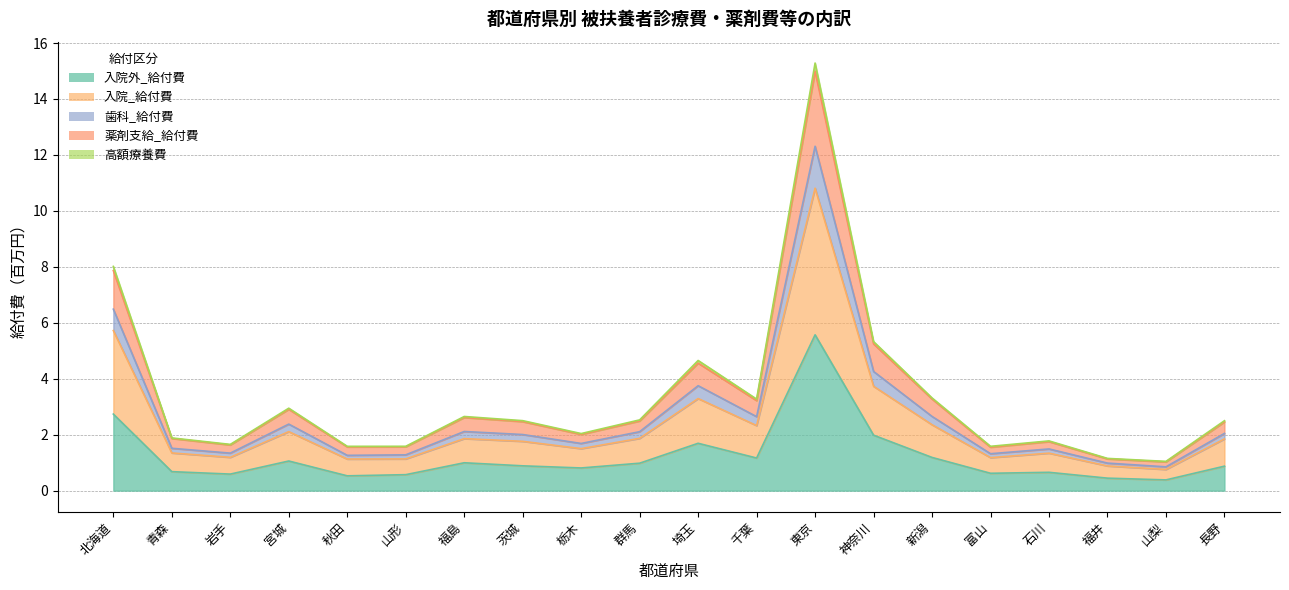

True or false: 入院_給付費 and 高額療養費 intersect in this chart.

False